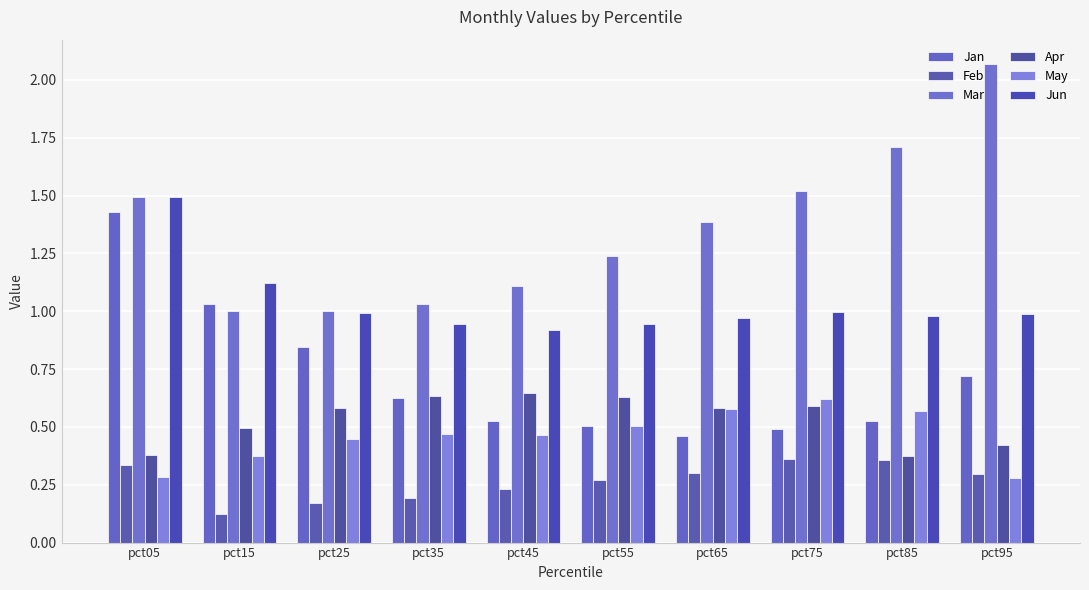

Which category has the highest value in the May series?

pct75